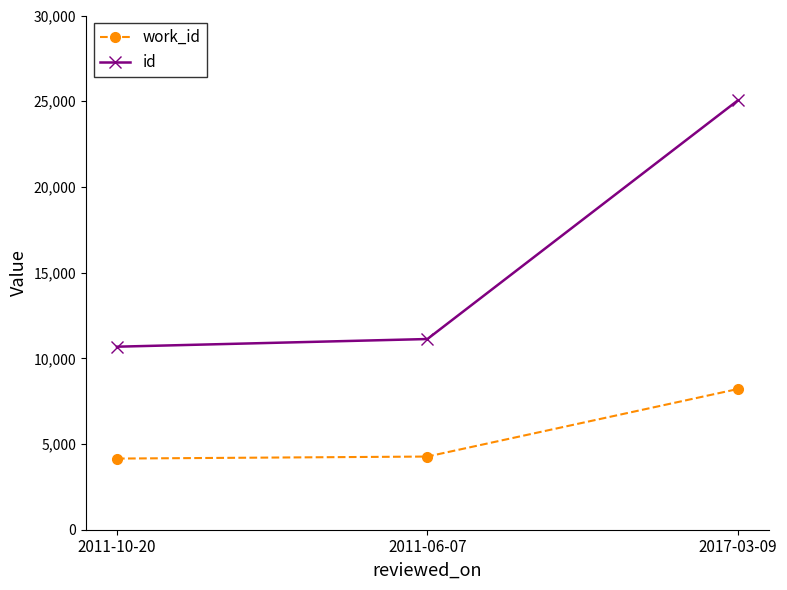

What is the difference between the highest and lowest values at 2011-10-20?

6527